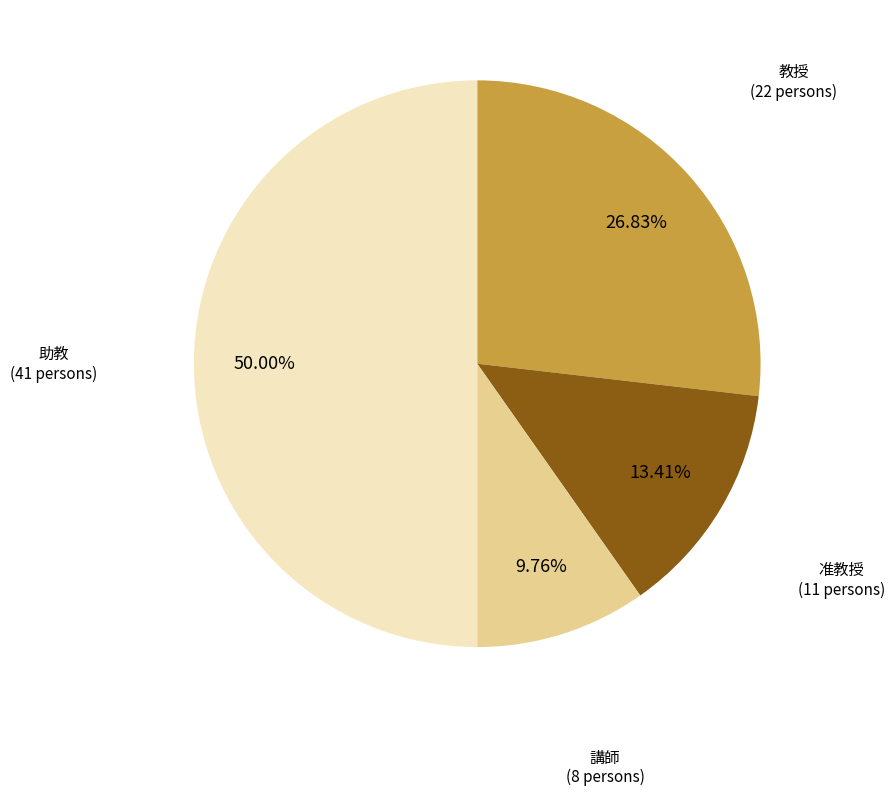

Count the number of slices in the pie.

4